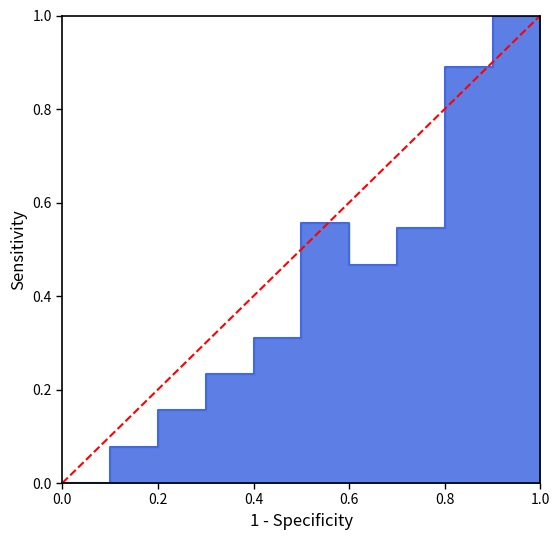

What is the maximum value shown in the chart?

1